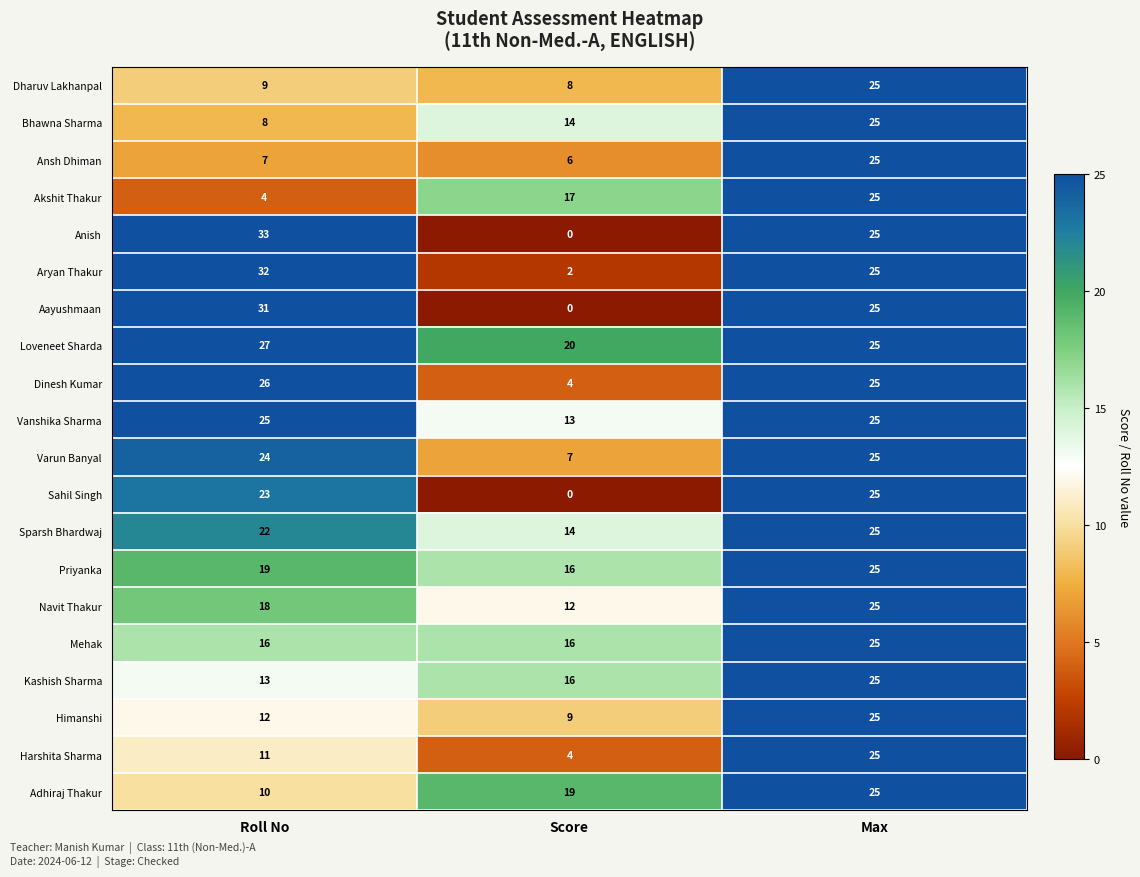

Which series has the widest spread of values?

Anish